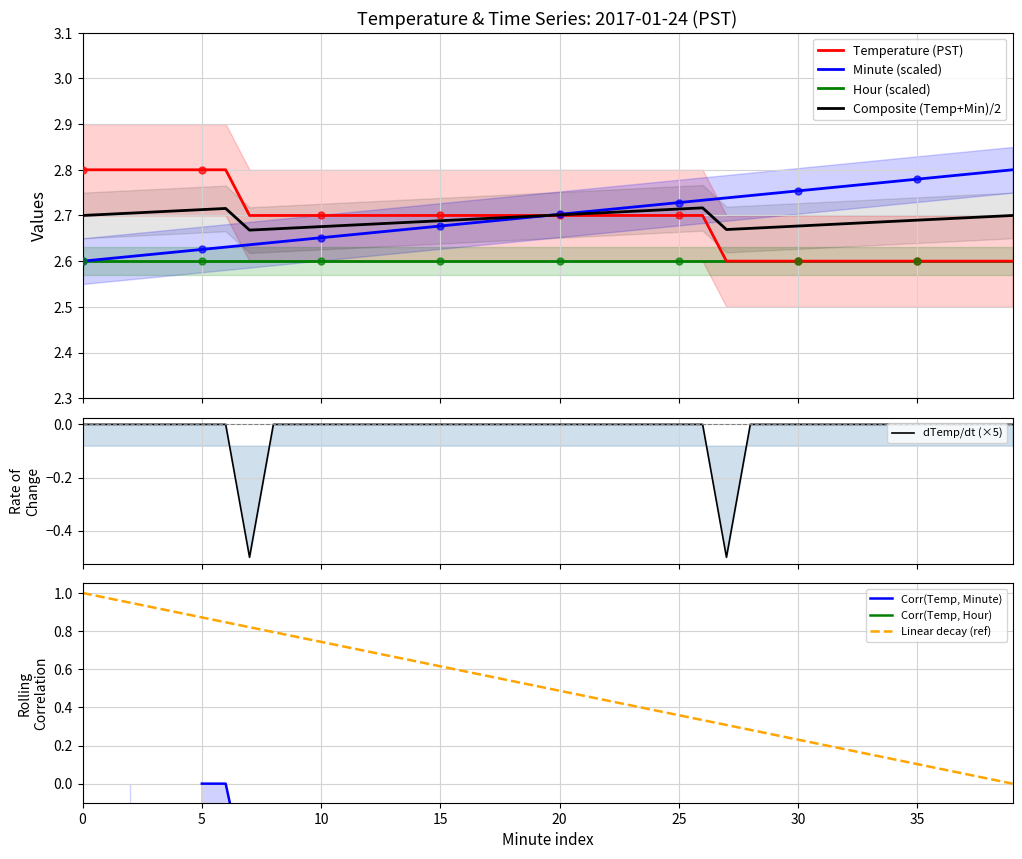

At how many categories does at least one series exceed 2?

40